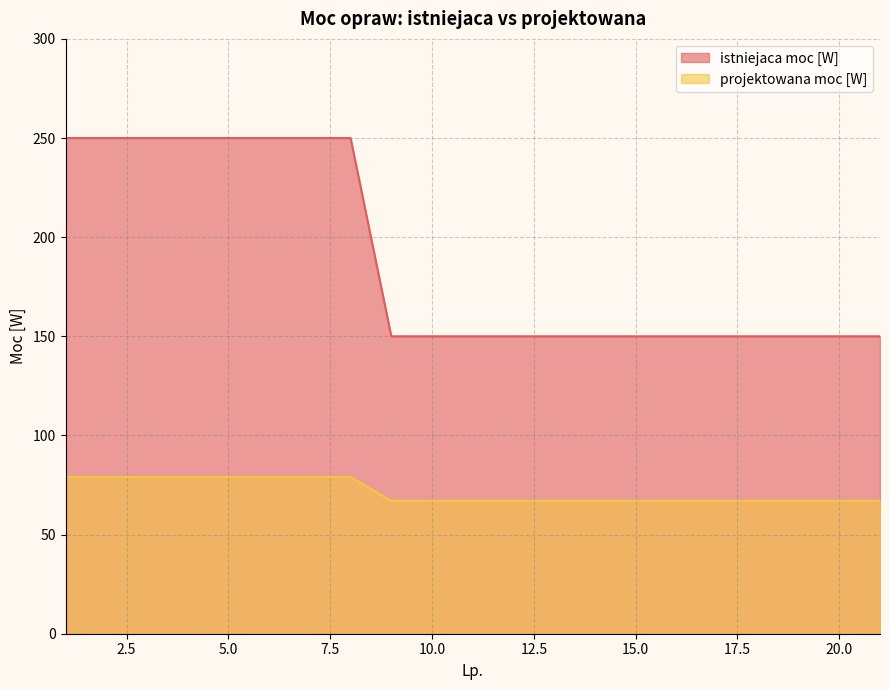

True or false: istniejaca moc [W] and projektowana moc [W] intersect in this chart.

False